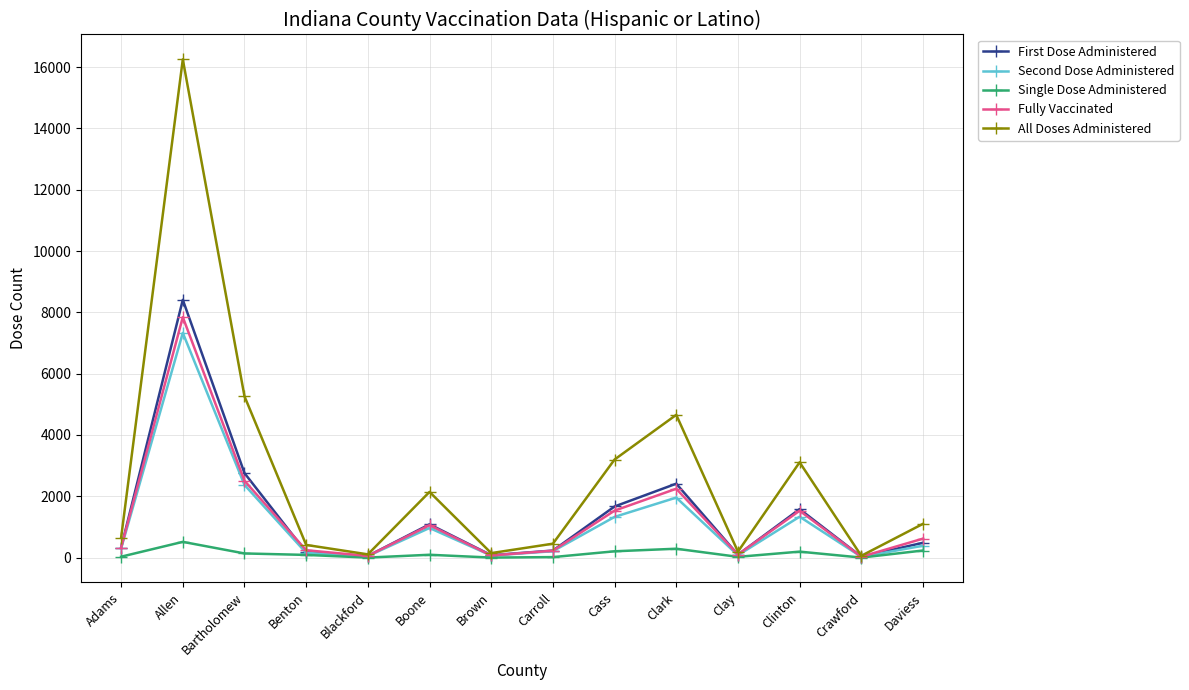

How many data points does each series have?

14